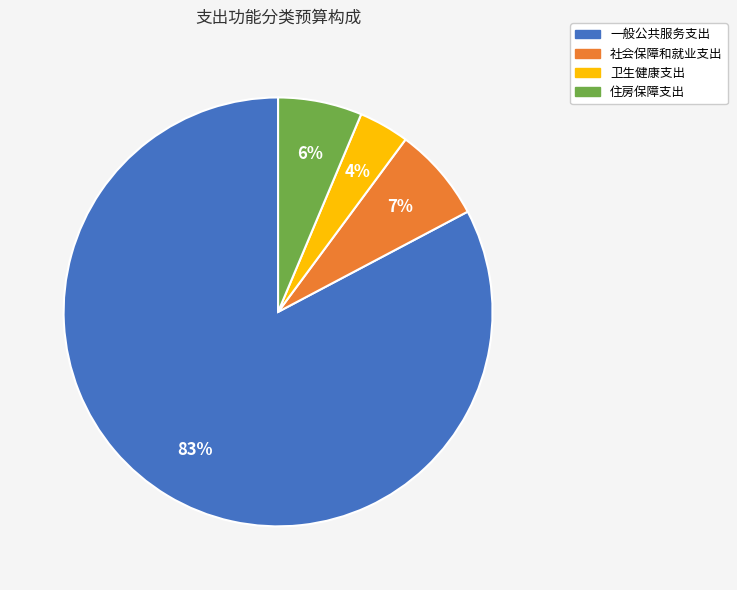

What is the majority slice?

一般公共服务支出